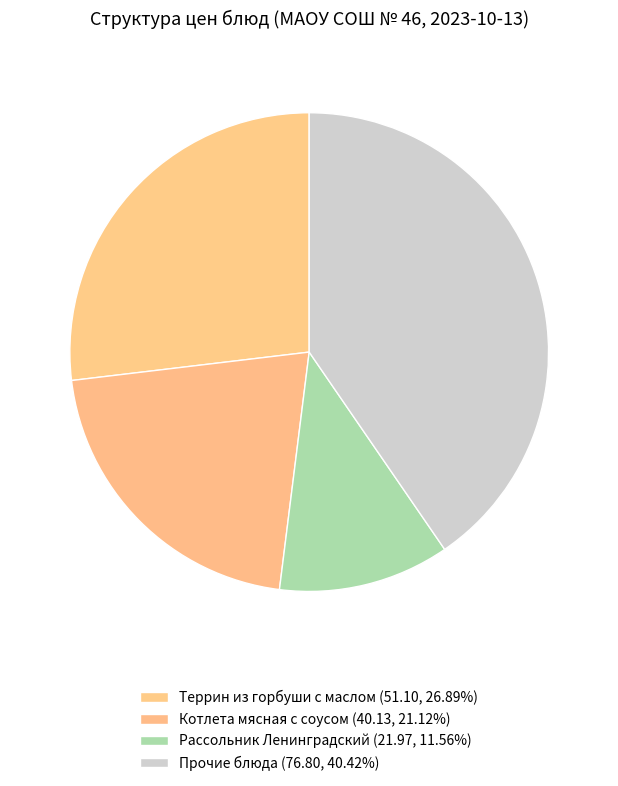

How many slices are in this pie chart?

4